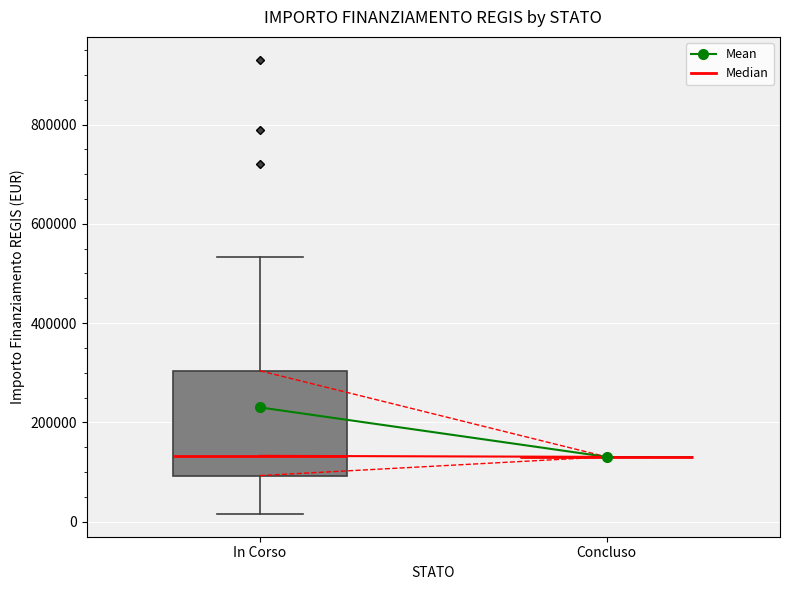

Where is the lower edge of the box for In Corso on the y-axis? The values are not printed on the chart, so give them approximately, as read against the axis.

100000